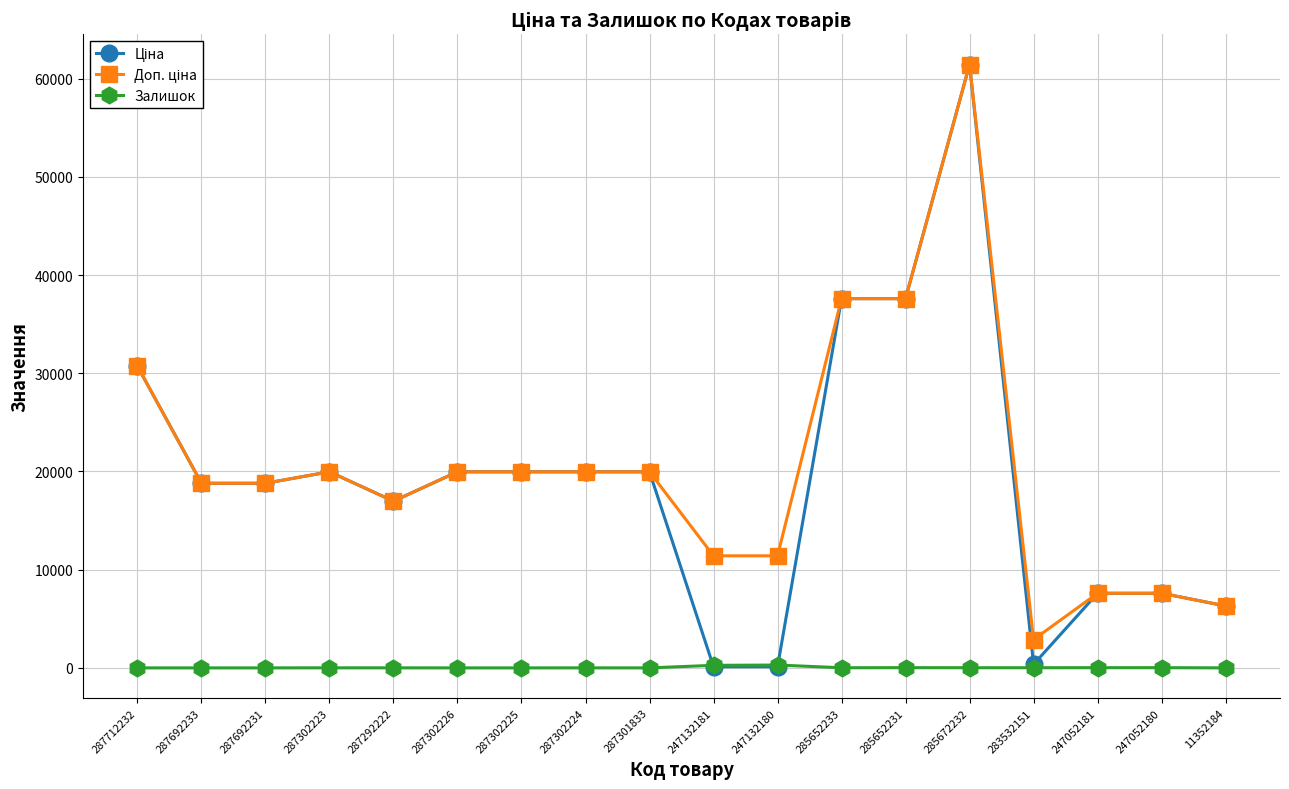

True or false: Залишок has more than 0 interior local peaks.

True